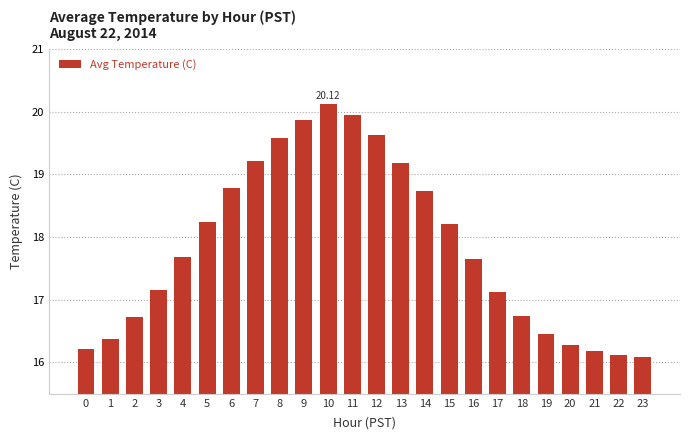

What is the sum of the values at 9 and 23?

36.0